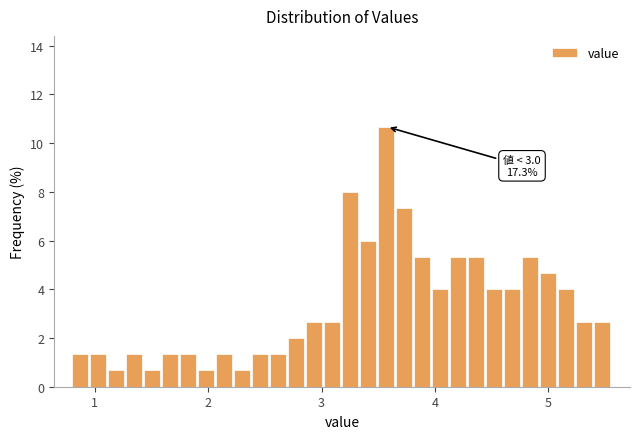

Around what value on the x-axis is the tallest bar? Give the approximate position of its centre, as read against the axis.

3.6